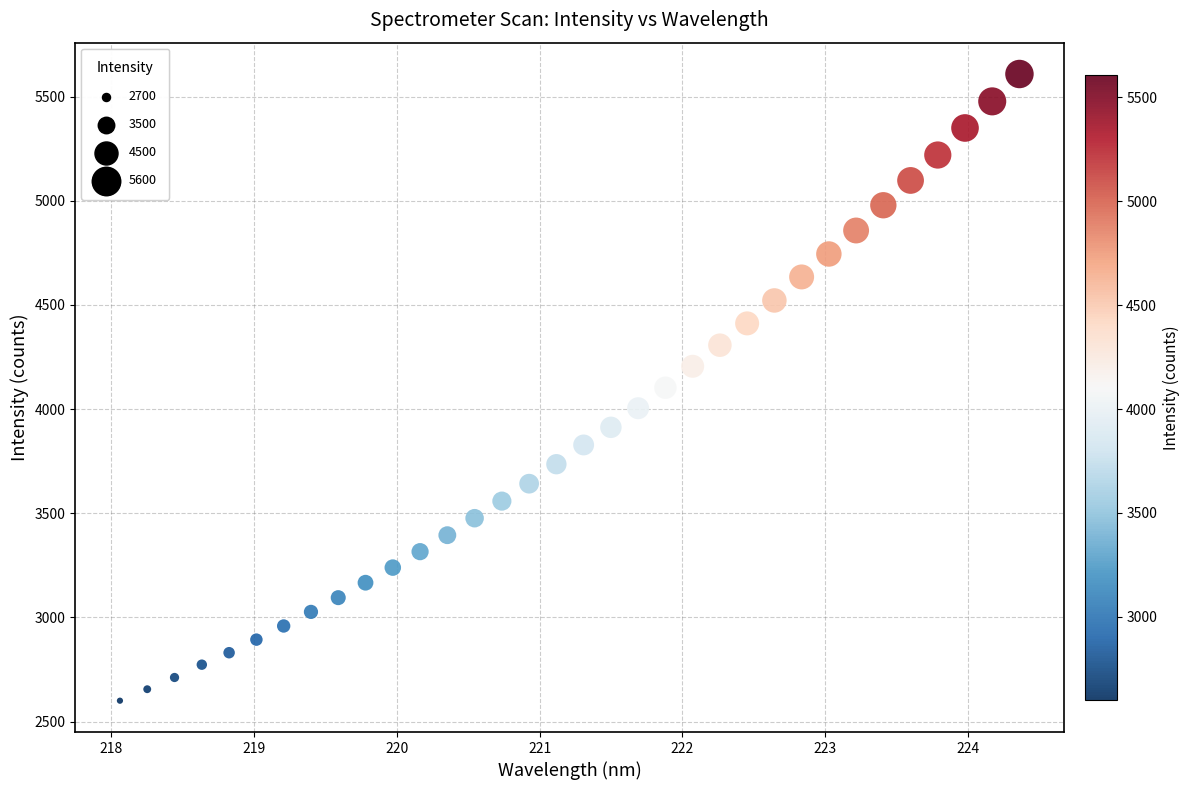

What is the range of X values (max minus min)?

6.3